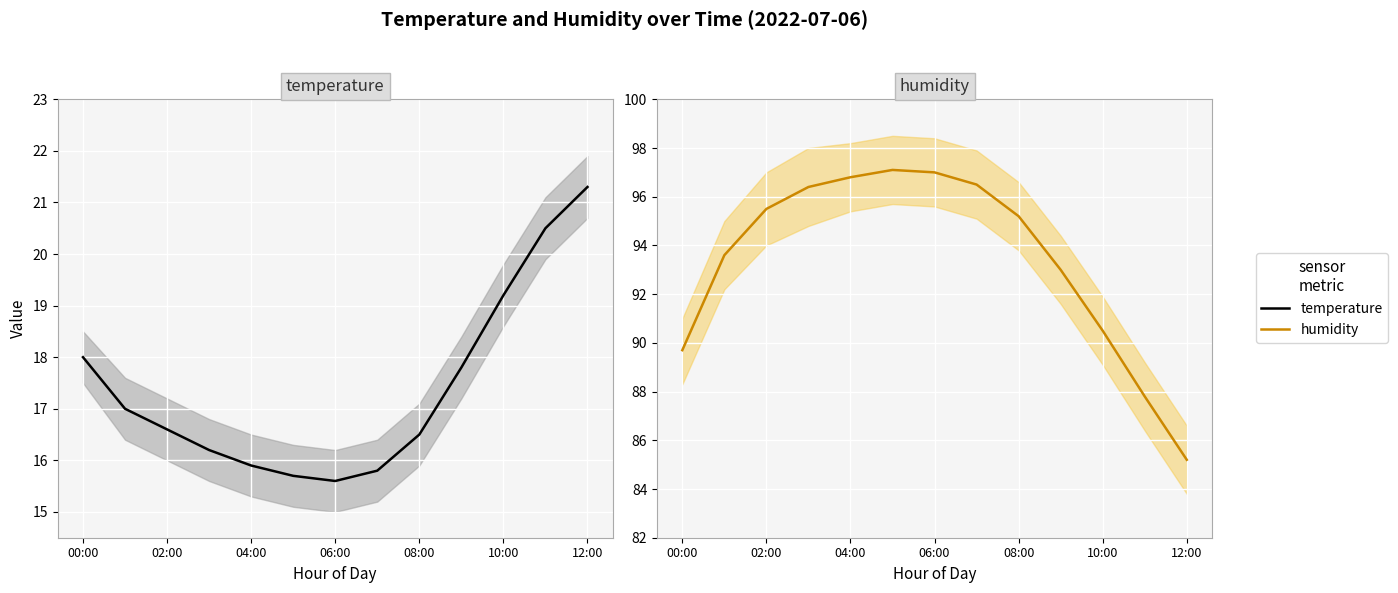

True or false: temperature and humidity cross at least once.

False